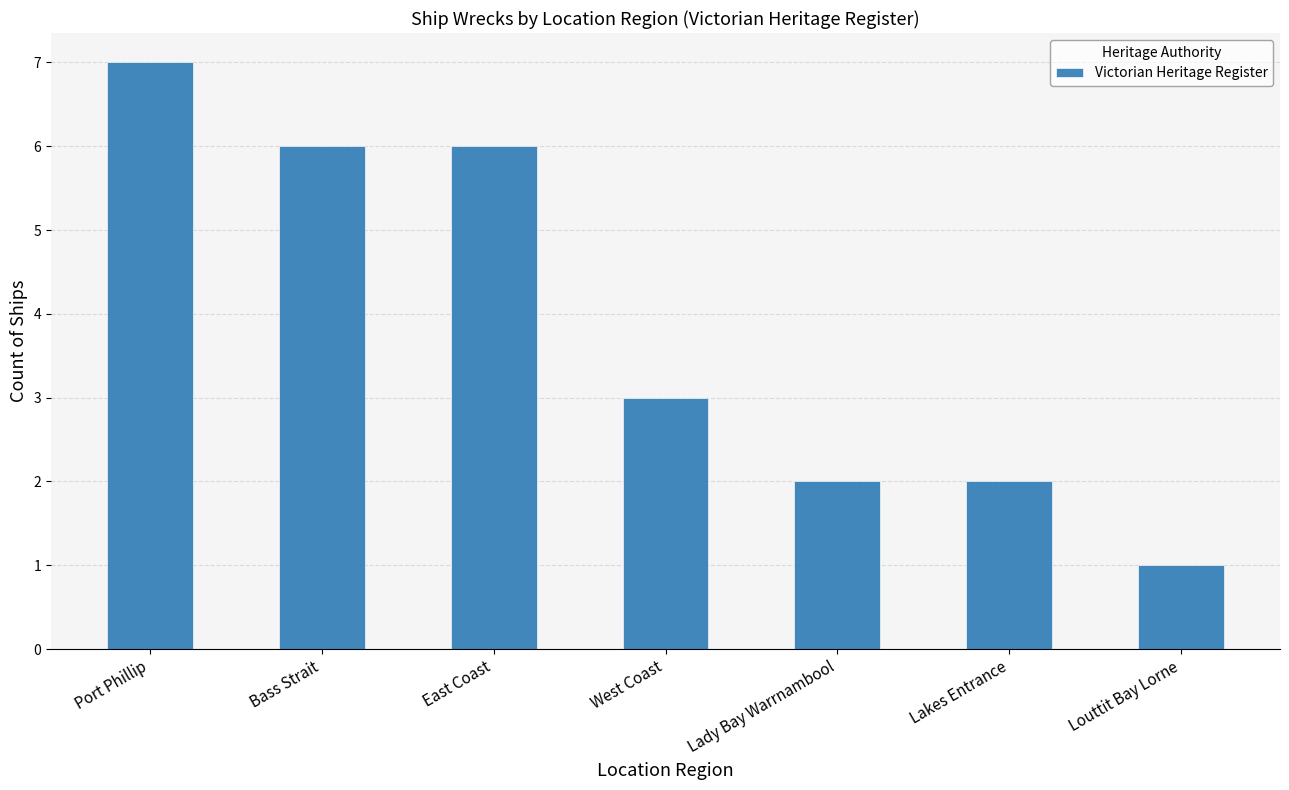

What is the change in value from Bass Strait to Lady Bay Warrnambool?

-4